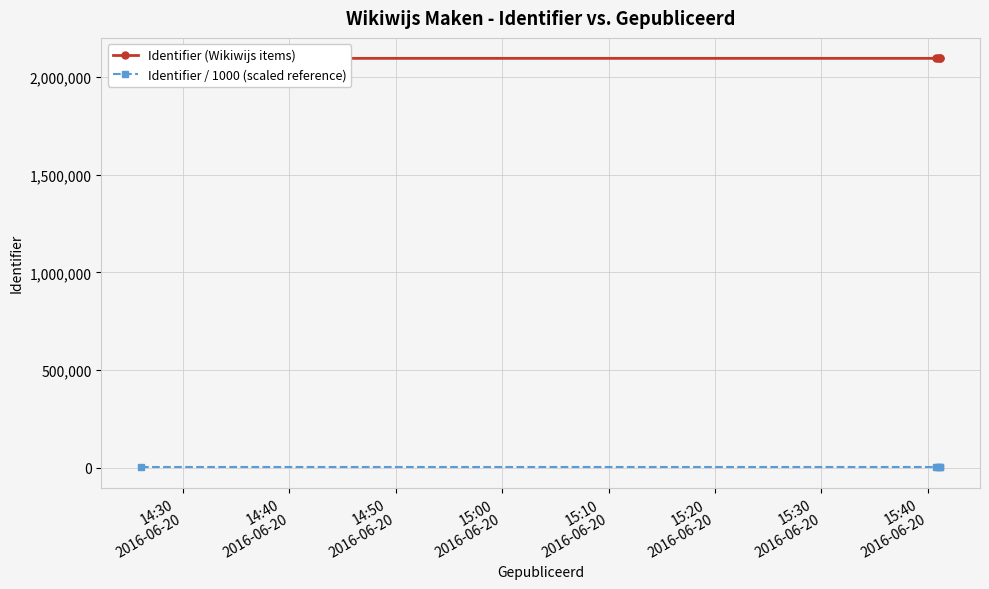

True or false: Identifier / 1000 (scaled reference) and Identifier (Wikiwijs items) intersect in this chart.

False